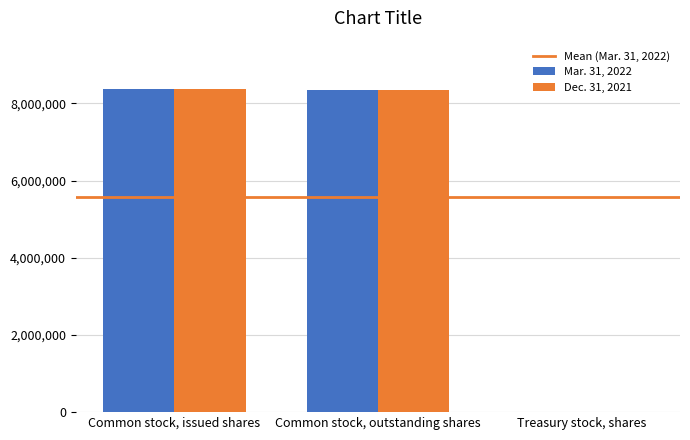

Is the value of Mar. 31, 2022 at Treasury stock, shares greater than the value of Dec. 31, 2021 at Common stock, outstanding shares?

No